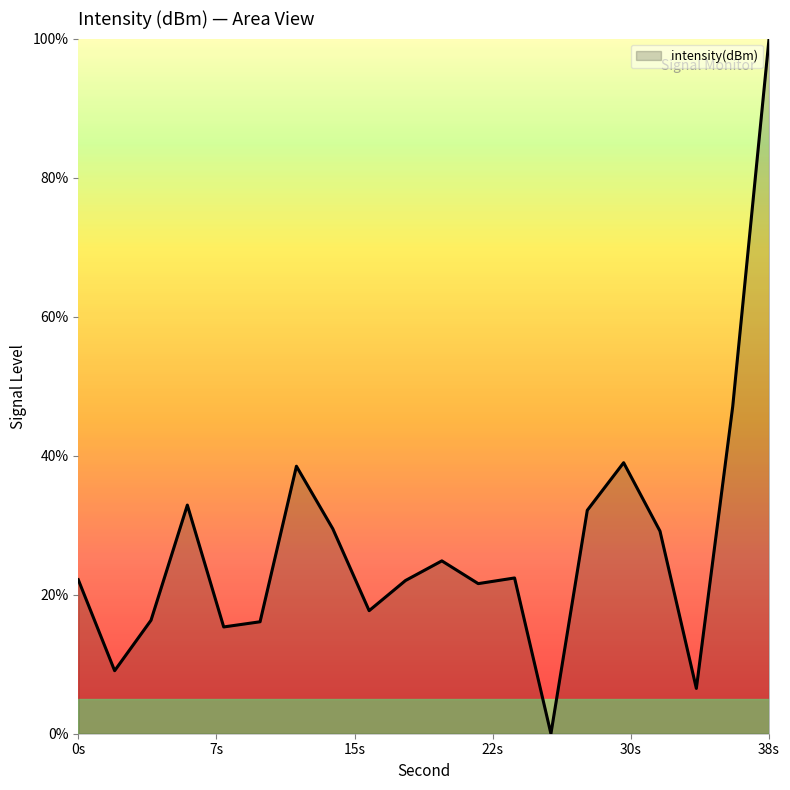

What is the greatest value displayed?

100.0